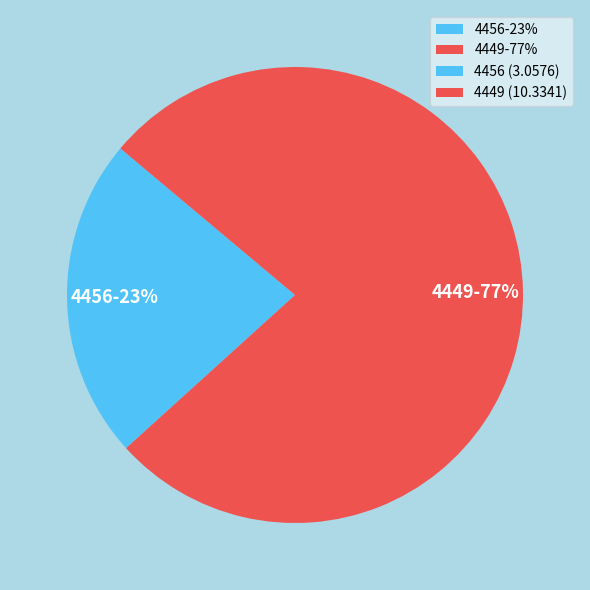

True or false: 4449 accounts for 77% of the total.

True